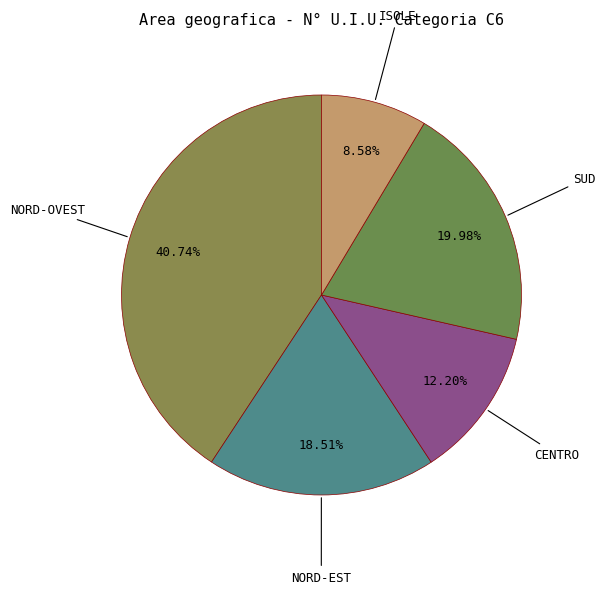

Rank the categories by value from highest to lowest.

NORD-OVEST, SUD, NORD-EST, CENTRO, ISOLE